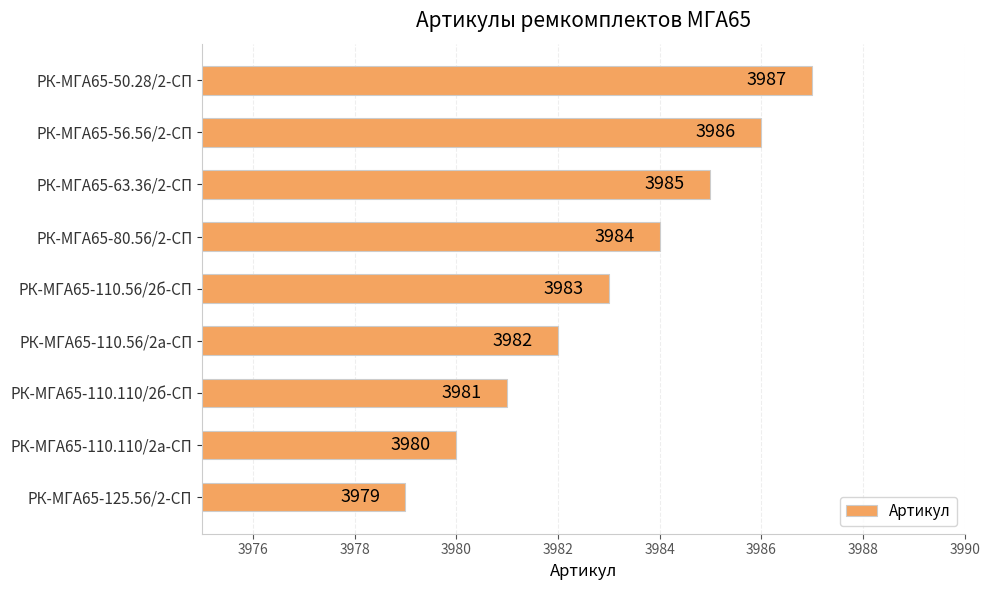

Read the value at РК-МГА65-56.56/2-СП.

3986